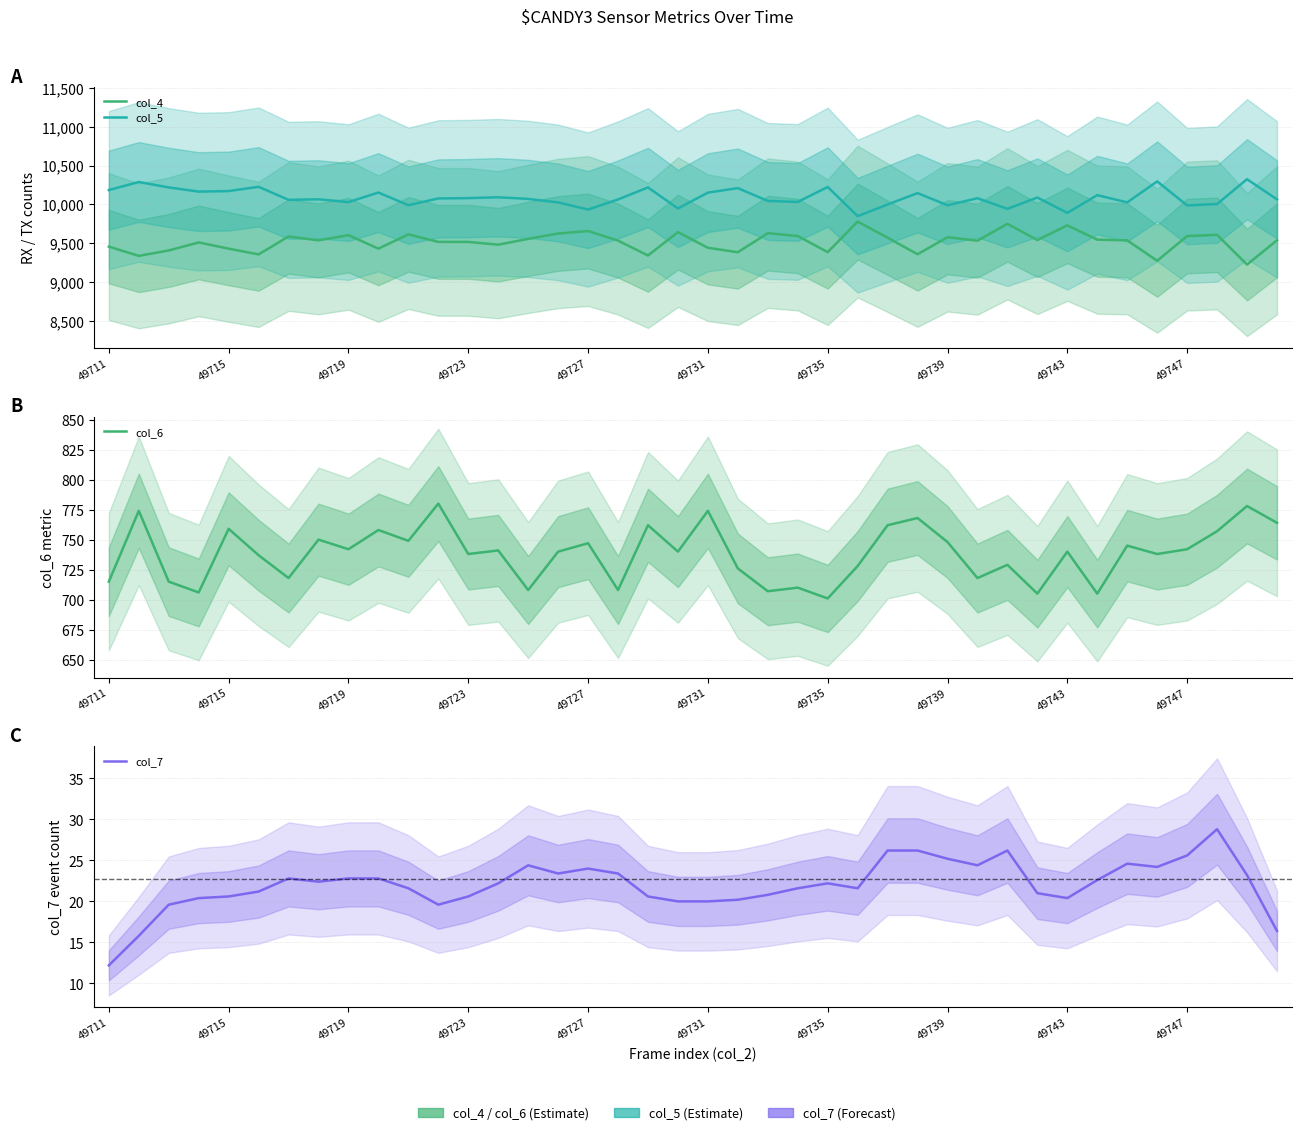

True or false: col_5 and col_6 intersect in this chart.

False